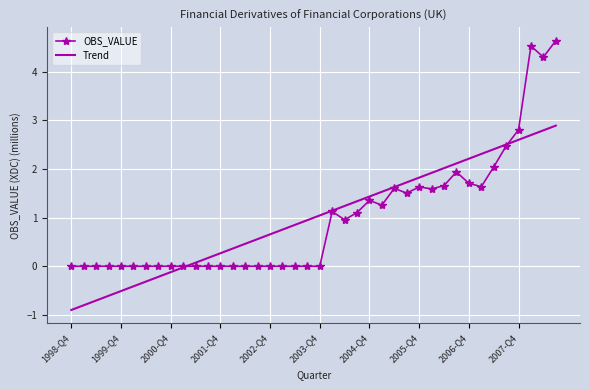

Which series ends up on top after the final intersection of OBS_VALUE and Trend?

OBS_VALUE